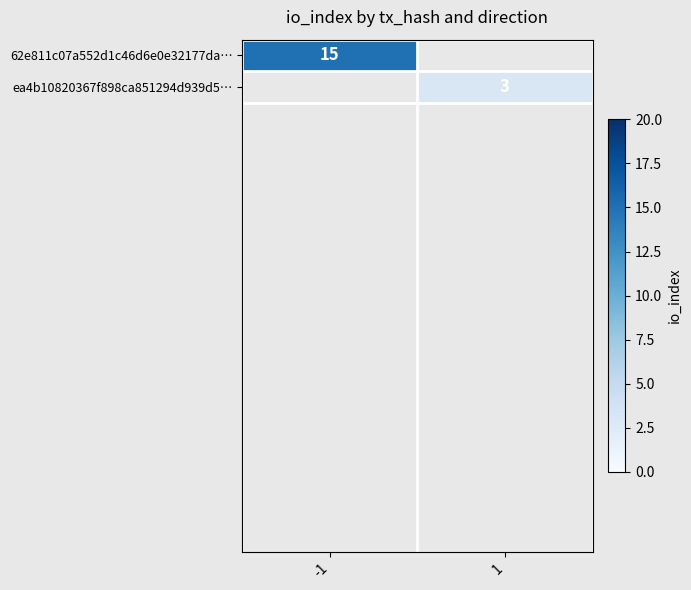

Is it true that 62e811c07a552d1c46d6e0e32177da… equals 26 at -1?

False